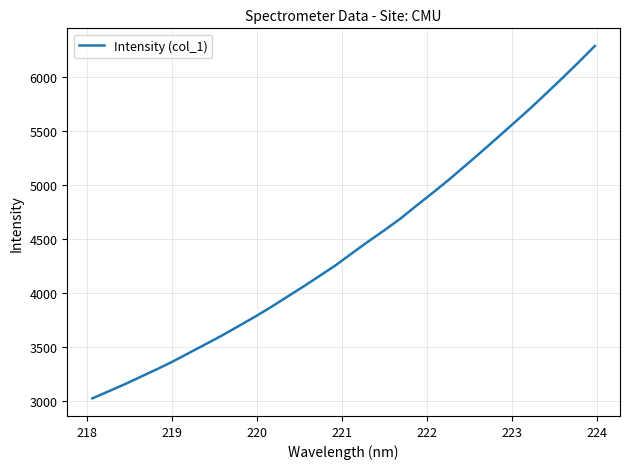

What is the difference between the maximum and minimum values?

3269.0